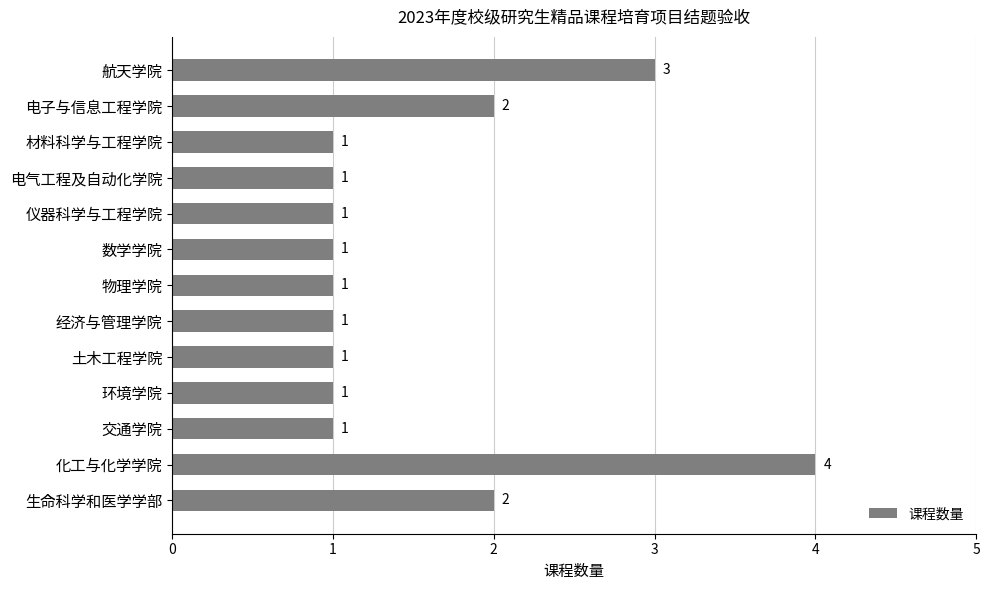

Reading top to bottom, list all the values displayed in this chart.

航天学院=3	电子与信息工程学院=2	材料科学与工程学院=1	电气工程及自动化学院=1	仪器科学与工程学院=1	数学学院=1	物理学院=1	经济与管理学院=1	土木工程学院=1	环境学院=1	交通学院=1	化工与化学学院=4	生命科学和医学学部=2